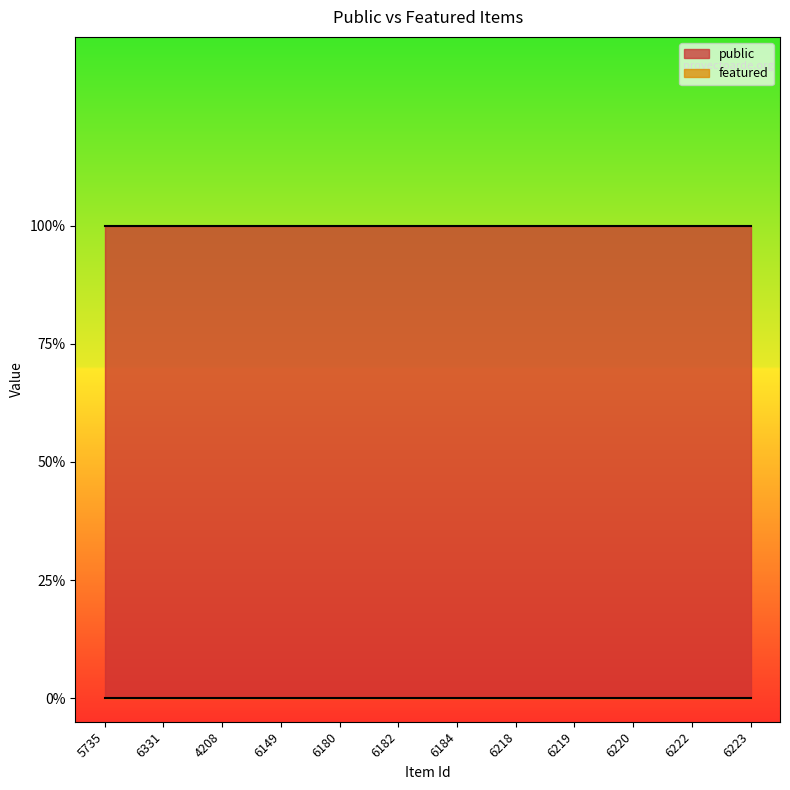

Is the value of featured at 6218 greater than the value of public at 6220?

No